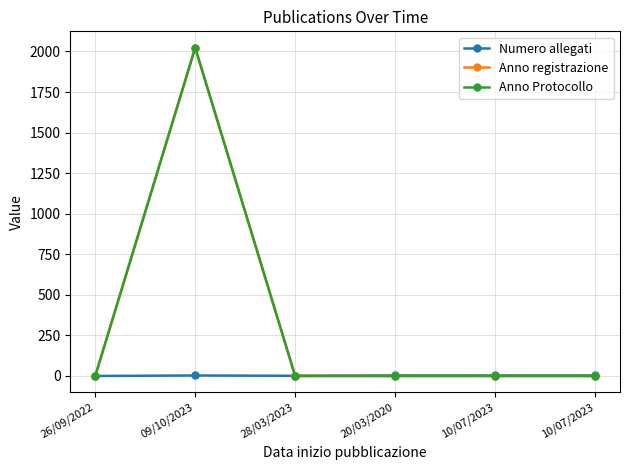

True or false: Anno registrazione has more than 0 points higher than both neighbors.

True